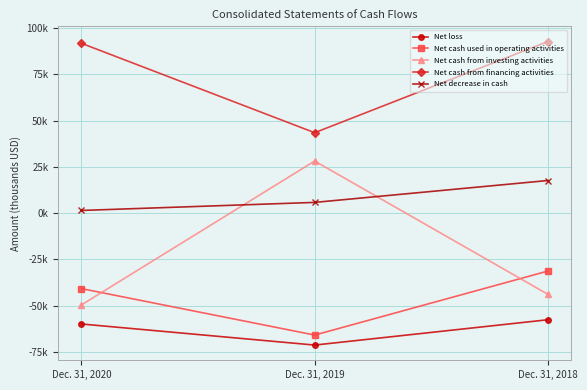

Where does the Net decrease in cash series first go above 5834?

Dec. 31, 2018